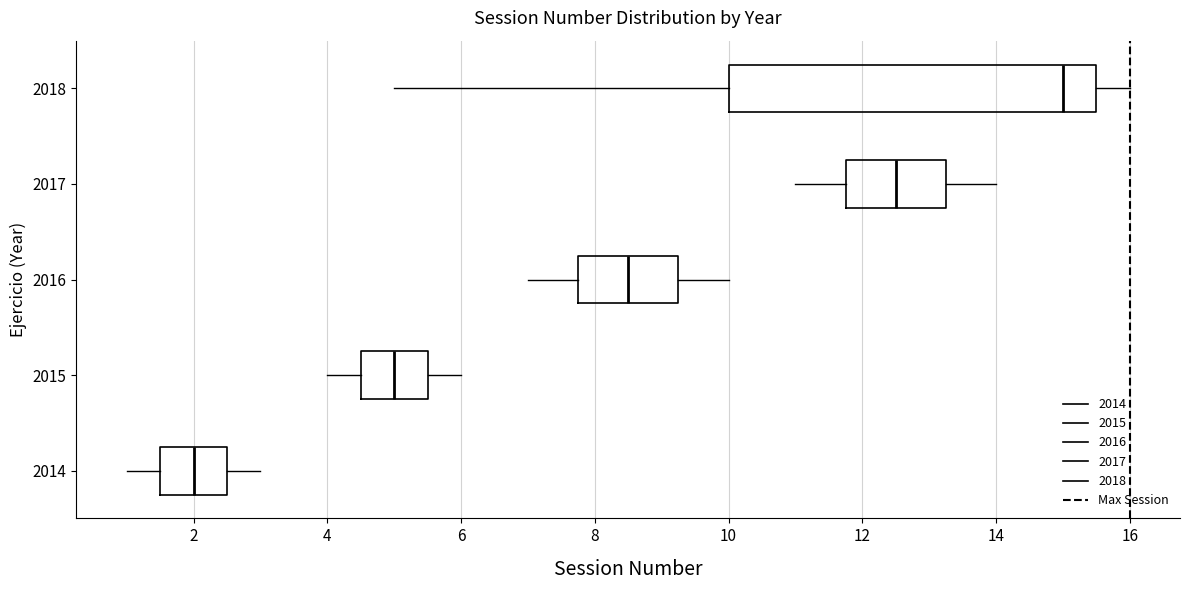

Comparing the boxes themselves (not the whiskers), which one is the widest?

2018